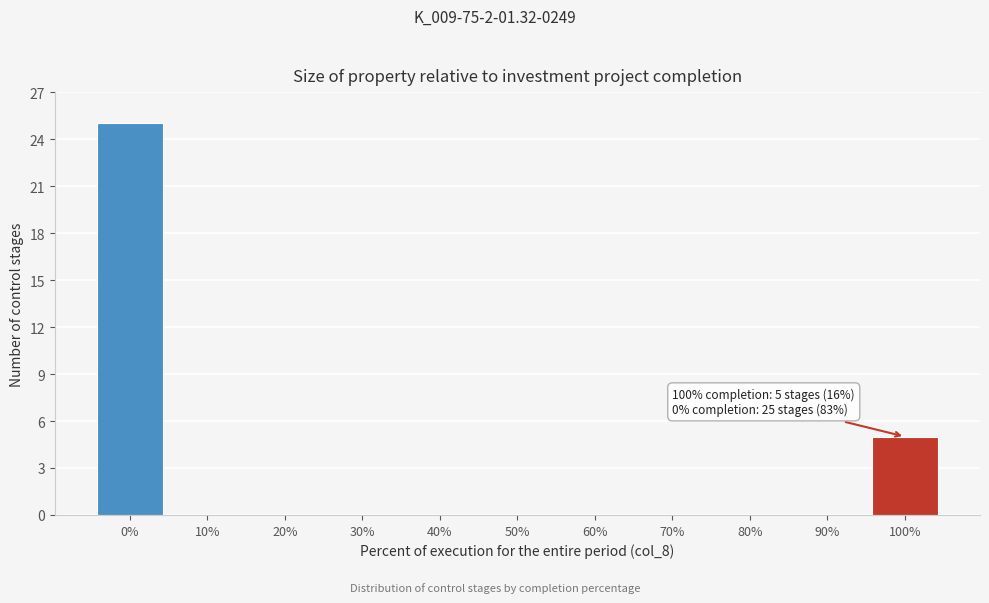

Reading right to left, transcribe all the data shown in this chart.

100%=5	90%=0	80%=0	70%=0	60%=0	50%=0	40%=0	30%=0	20%=0	10%=0	0%=25